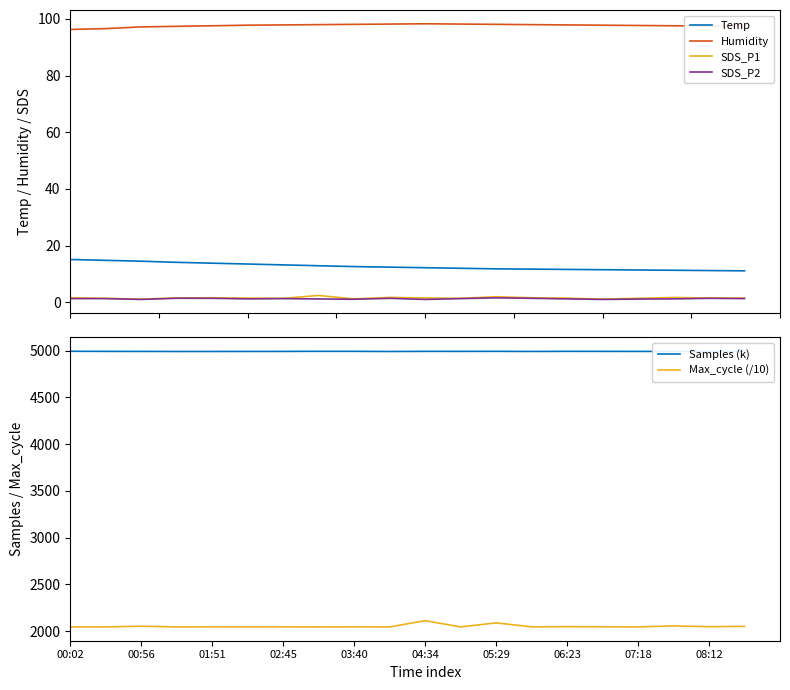

What is the average value of the SDS_P2 series?

1.3